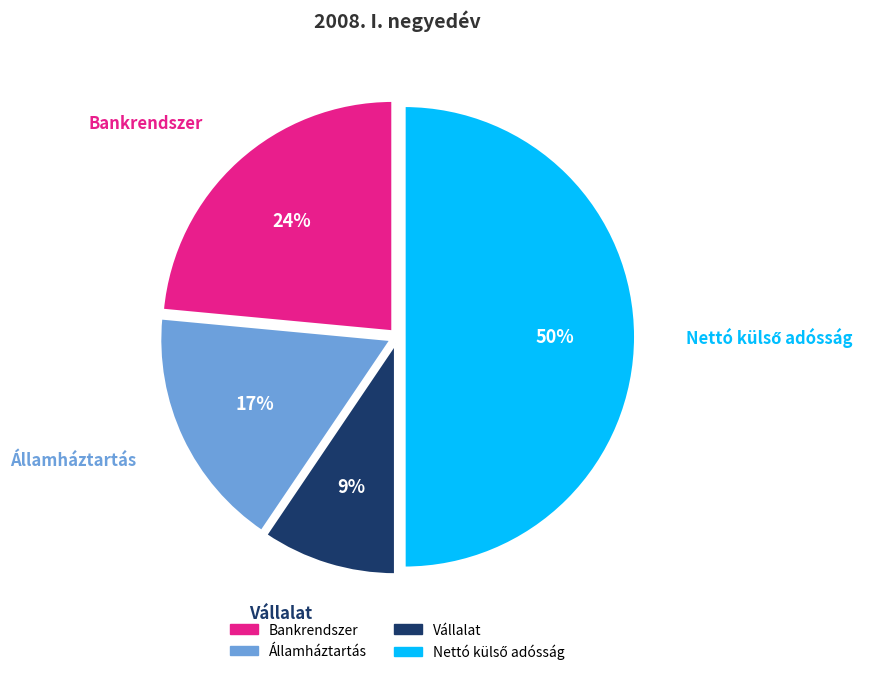

To the nearest percent, what percentage of the pie is Vállalat?

9%